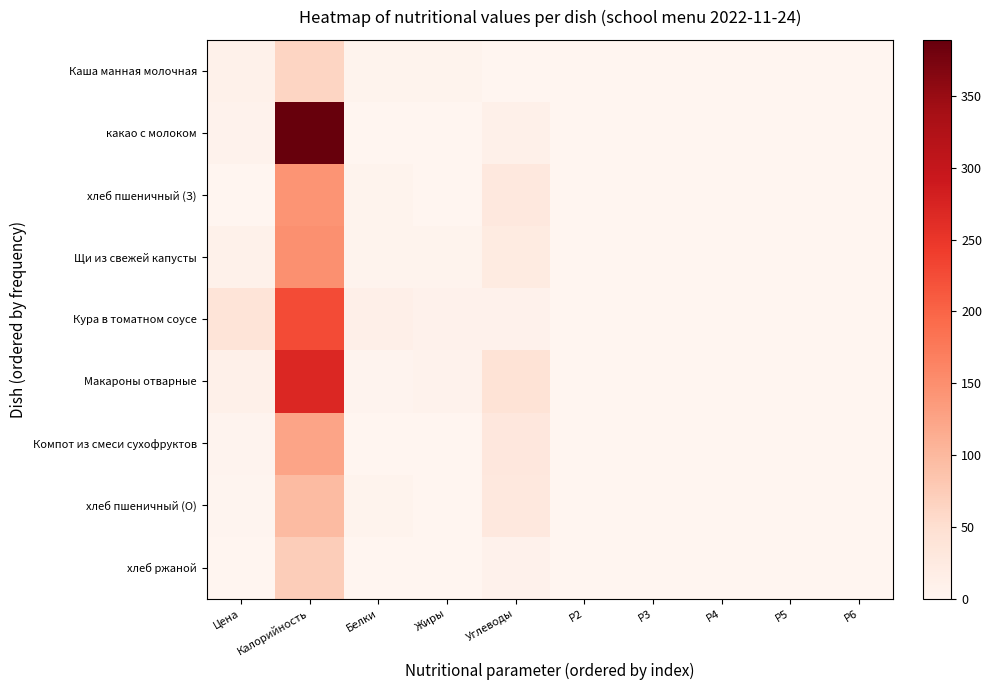

Rank the series at P4 from highest to lowest value.

Каша манная молочная, какао с молоком, хлеб пшеничный (З), Щи из свежей капусты, Кура в томатном соусе, Макароны отварные, Компот из смеси сухофруктов, хлеб пшеничный (О), хлеб ржаной